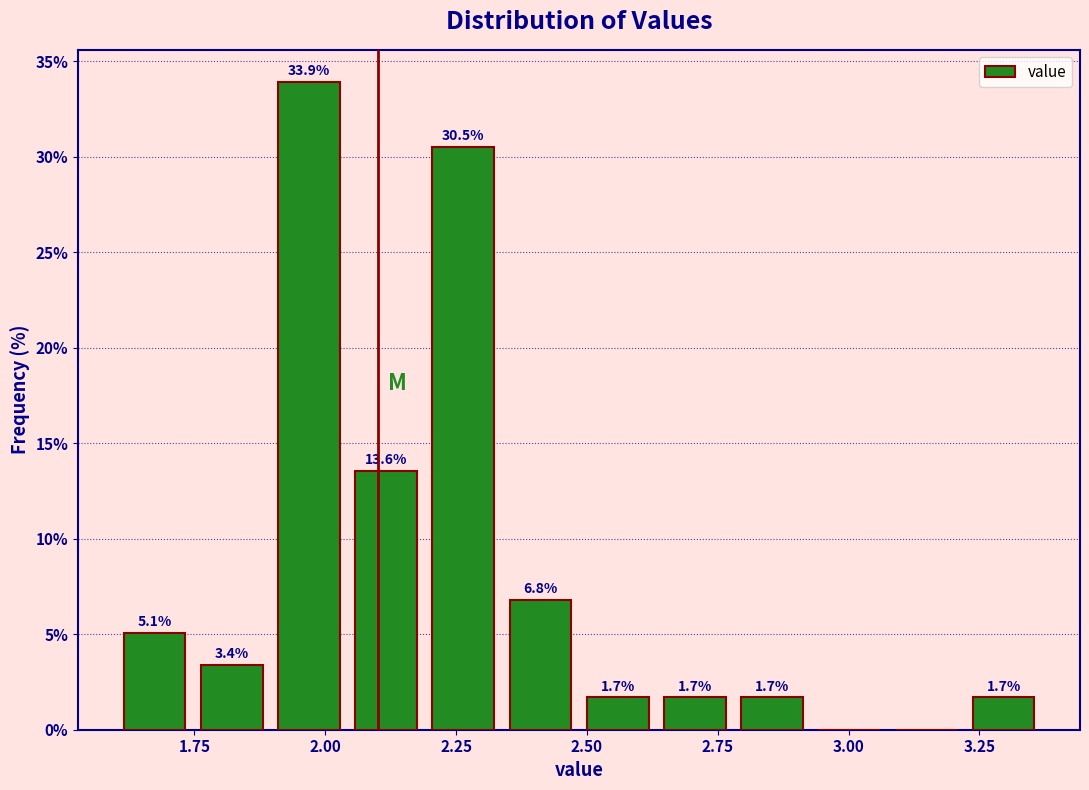

Around what value on the x-axis is the tallest bar? Give the approximate position of its centre, as read against the axis.

1.95